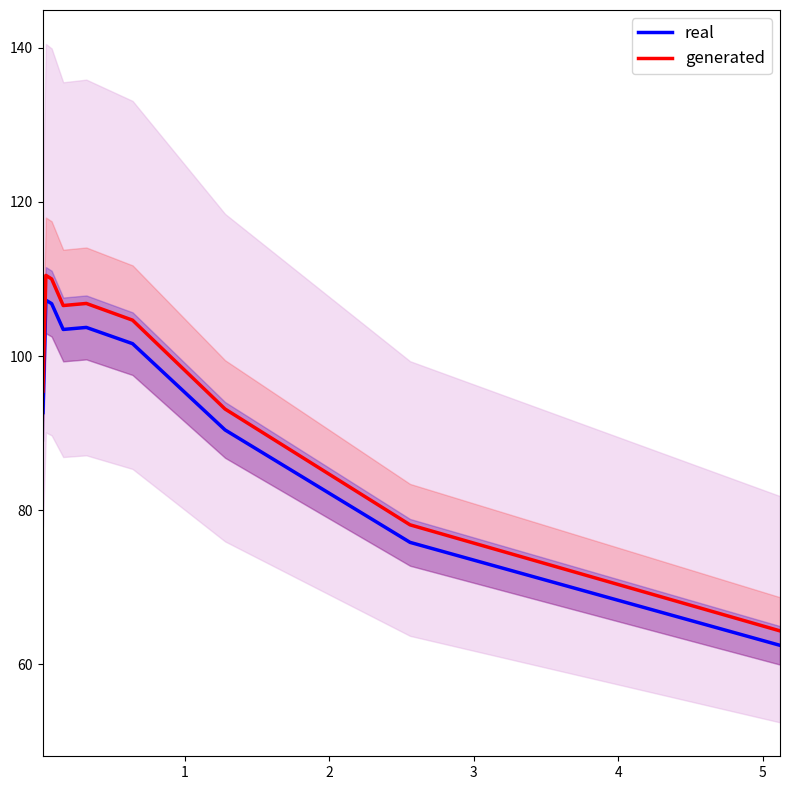

What is the difference between the second highest and minimum values in the real series?

44.3